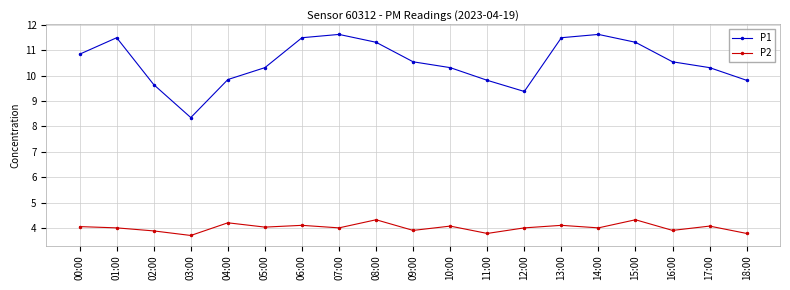

List the series in order of their overall mean, highest first.

P1, P2